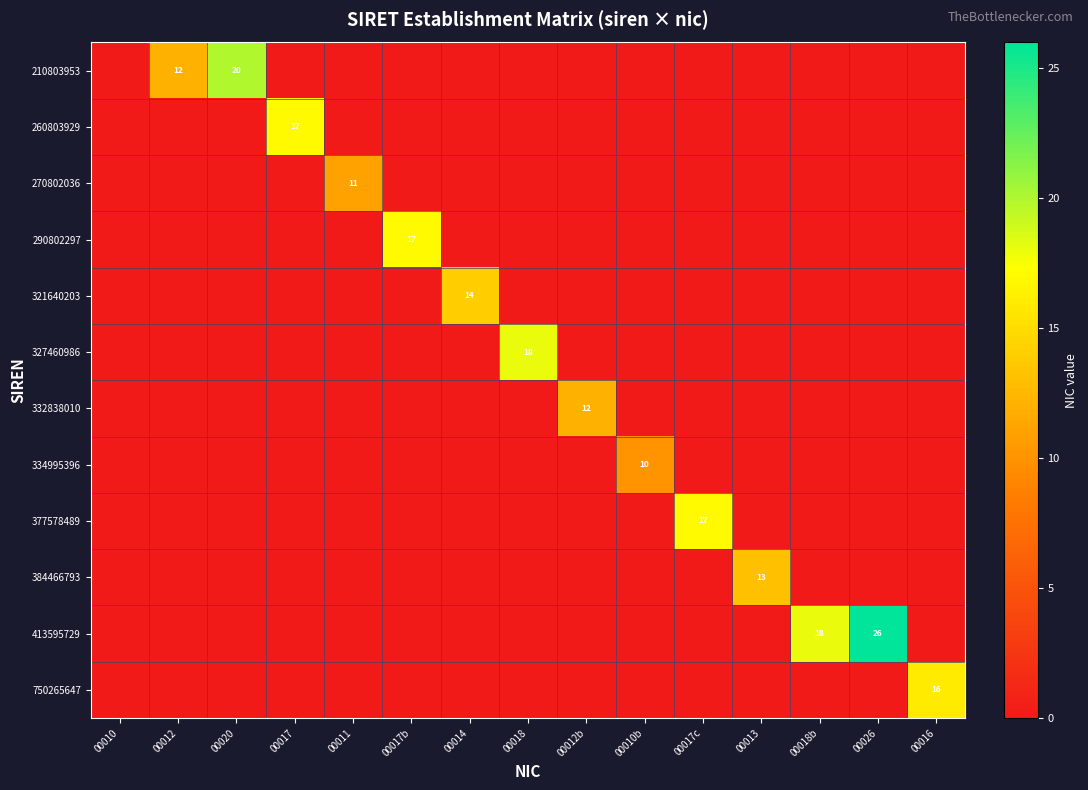

Is it true that 384466793 equals 13 at 00013?

True